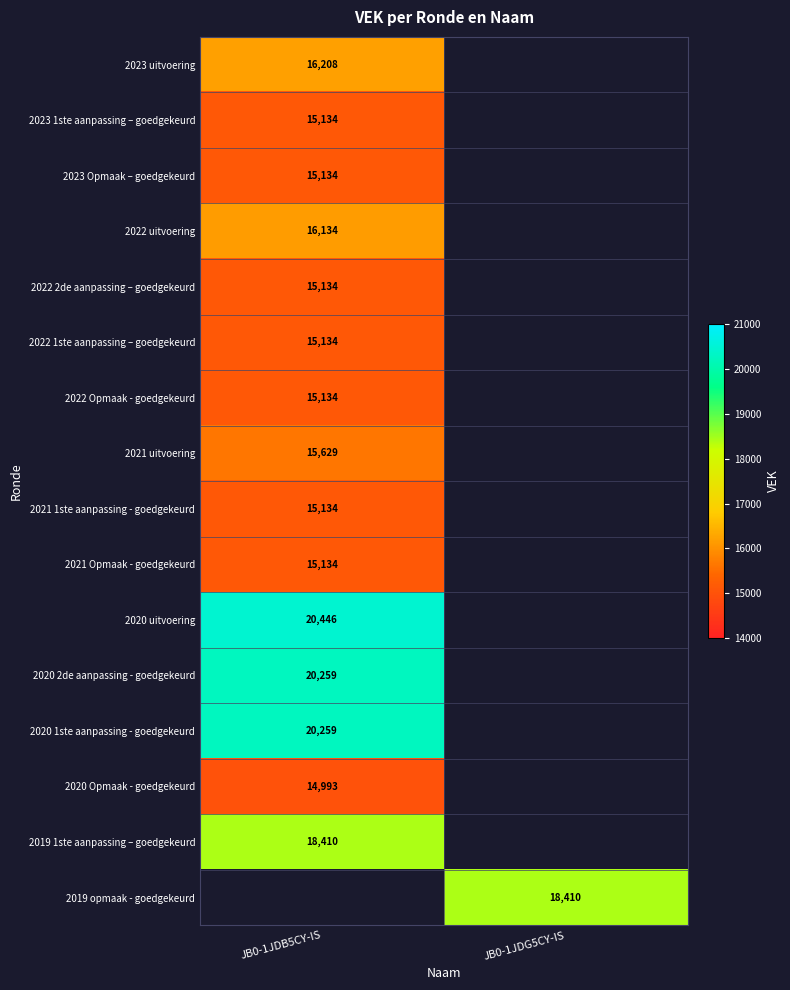

What is the greatest value displayed?

20446.0